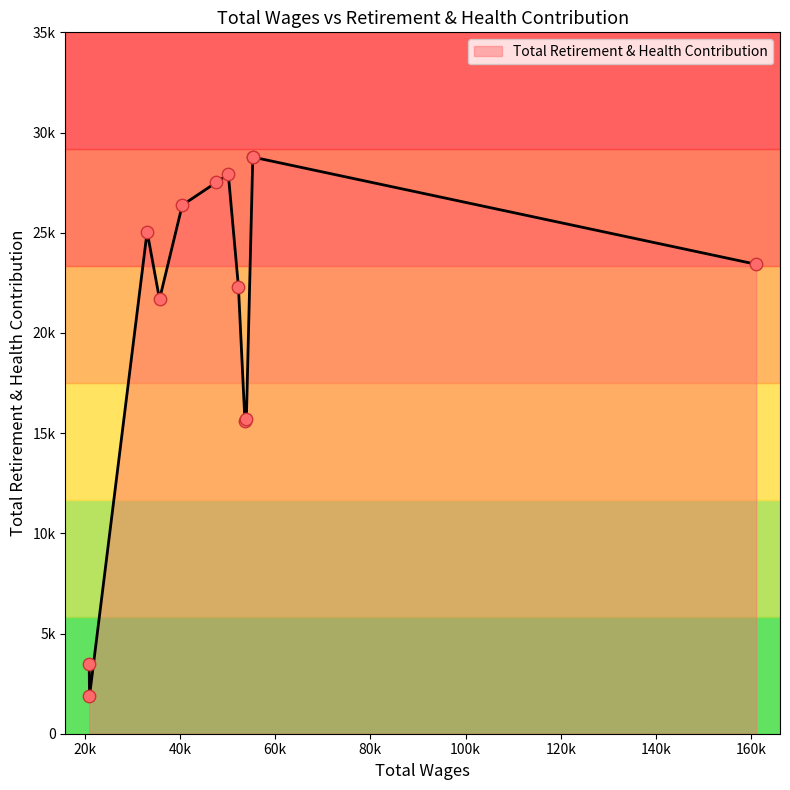

What is the change in value from 52304.0 to 40507.0?

+4062